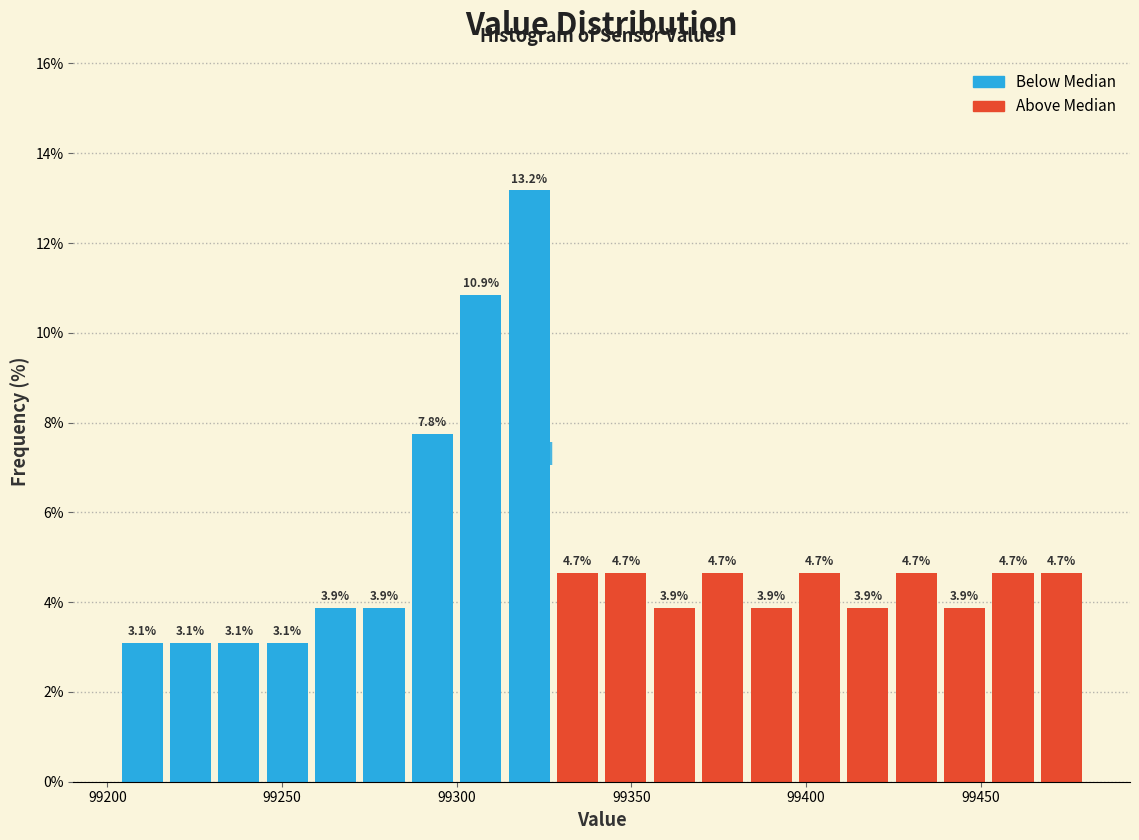

Read against the x-axis, roughly where is the centre of the tallest bar?

99320